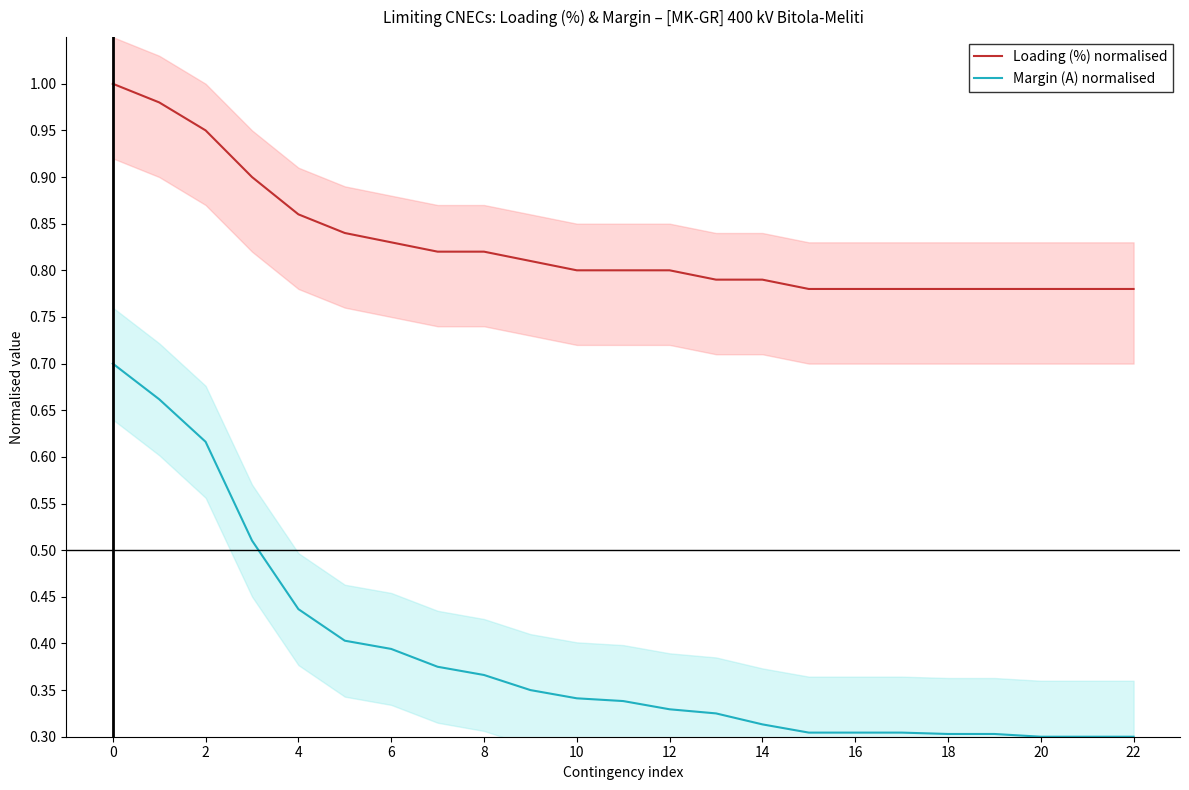

What are all the series names shown in the legend?

Loading (%) normalised, Margin (A) normalised